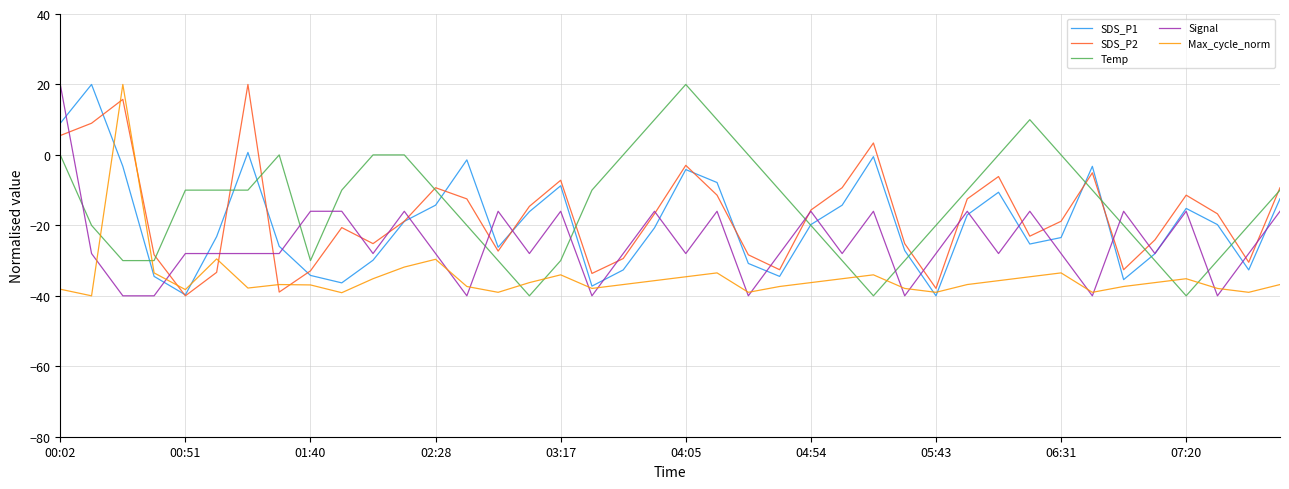

What is the highest value of the Temp series?

20.0